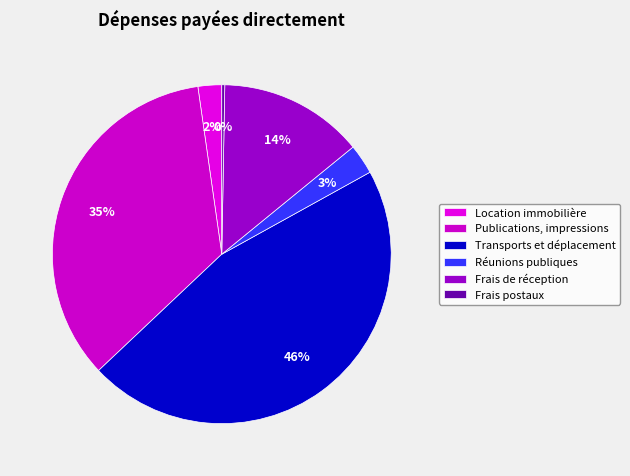

To the nearest percent, what is the average slice percentage?

17%